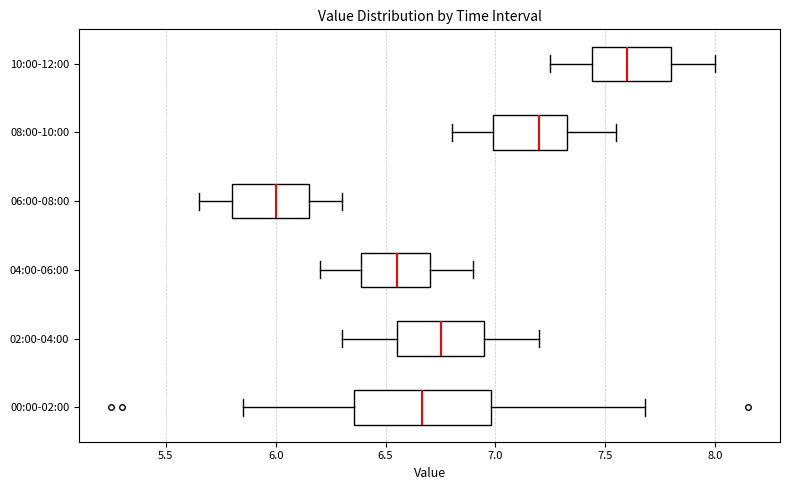

Where does the left whisker of the box for 04:00-06:00 end on the x-axis? The values are not printed on the chart, so give them approximately, as read against the axis.

6.20